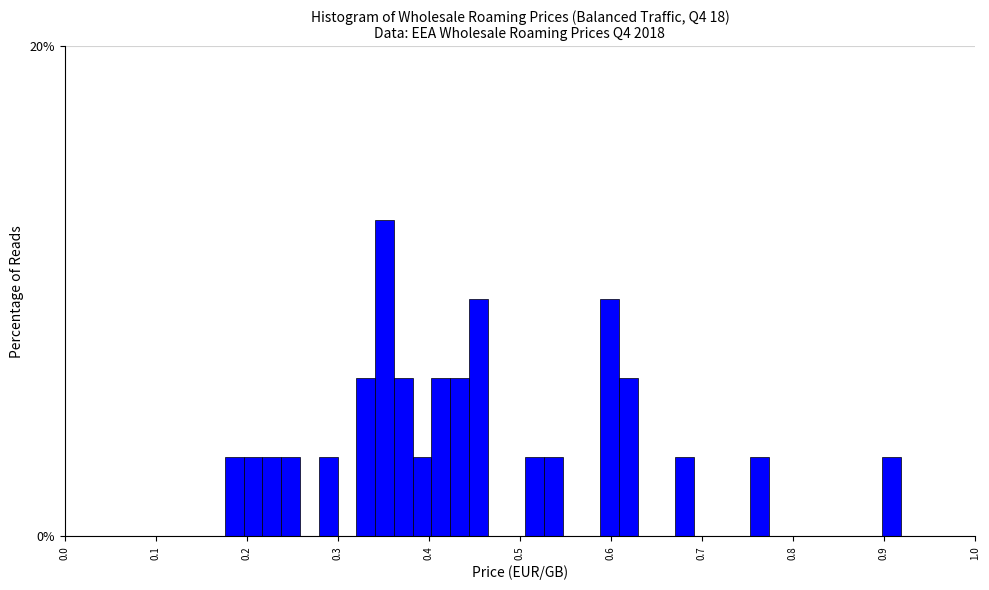

Around what value on the x-axis is the tallest bar? Give the approximate position of its centre, as read against the axis.

0.35